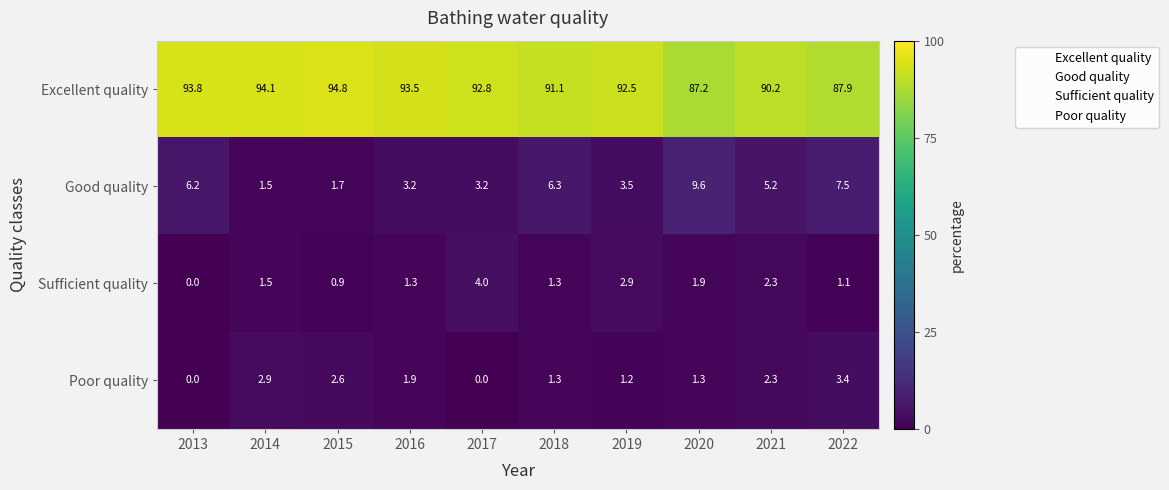

At which category is the sum across all series the highest?

2019